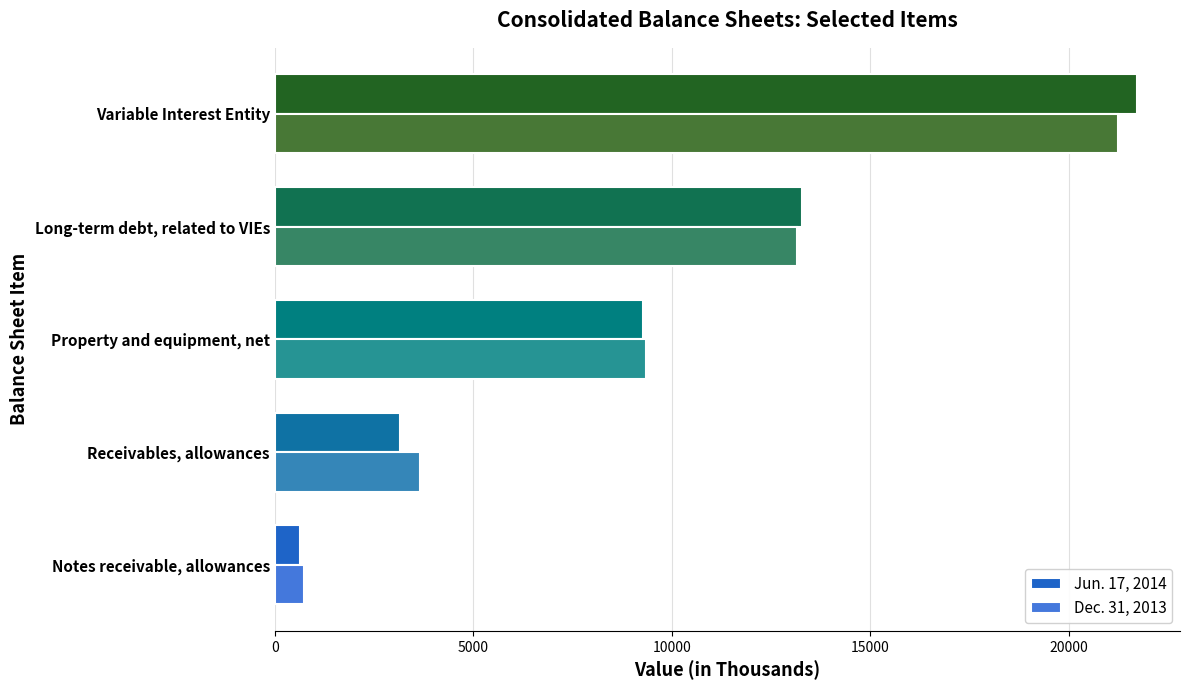

List the labels in order of Dec. 31, 2013 value, largest first.

Variable Interest Entity, Long-term debt, related to VIEs, Property and equipment, net, Receivables, allowances, Notes receivable, allowances